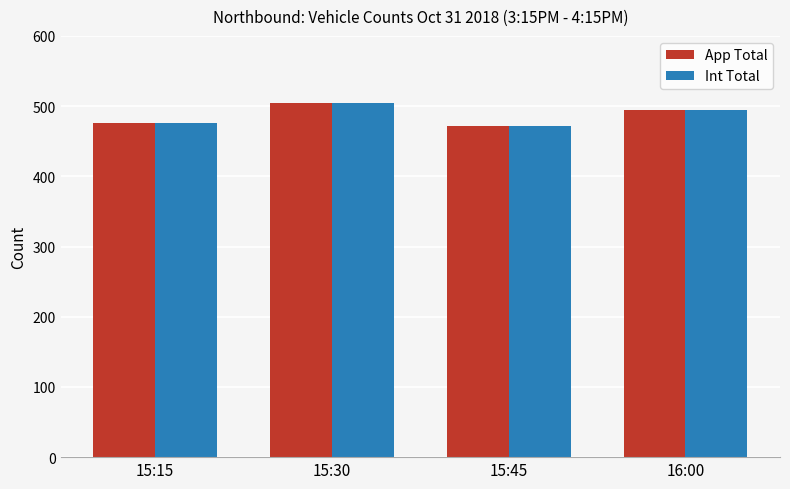

Reading left to right, what are all the values shown in this chart?

App Total: 476	504	472	495
Int Total: 476	504	472	495